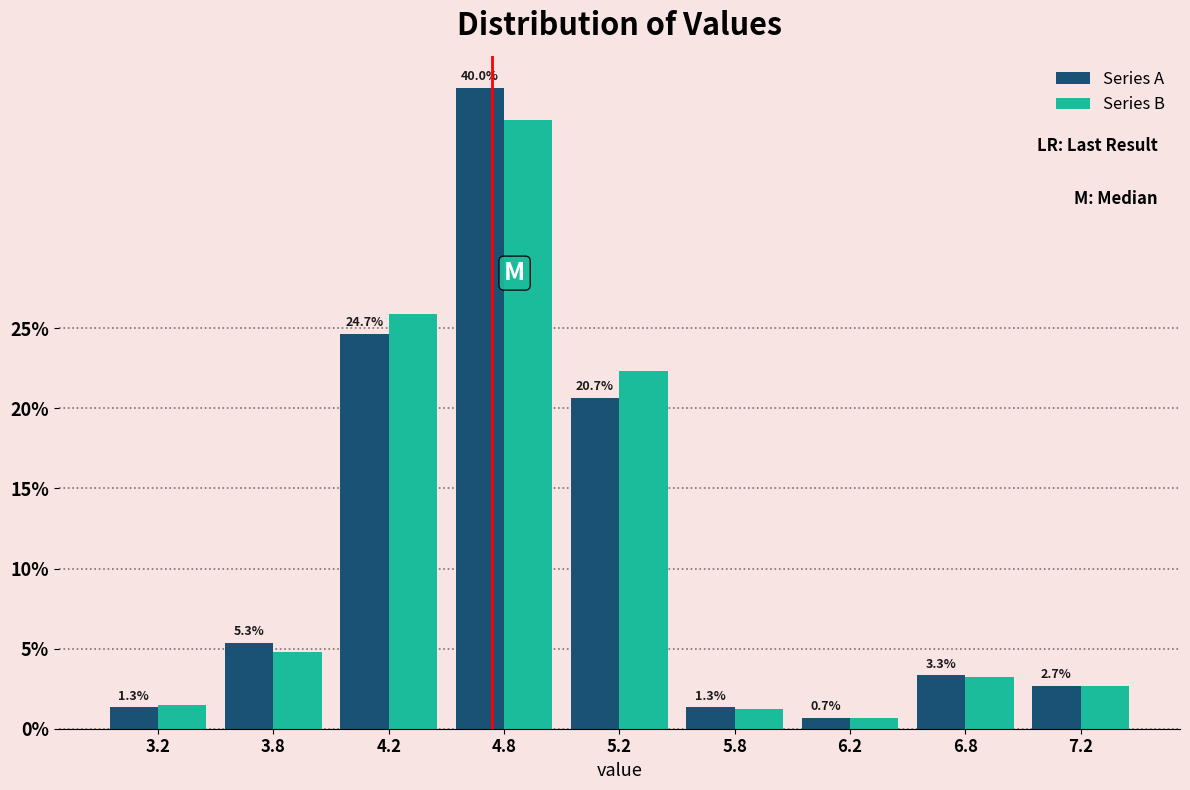

At which category does the chart reach its minimum across all series?

6.2